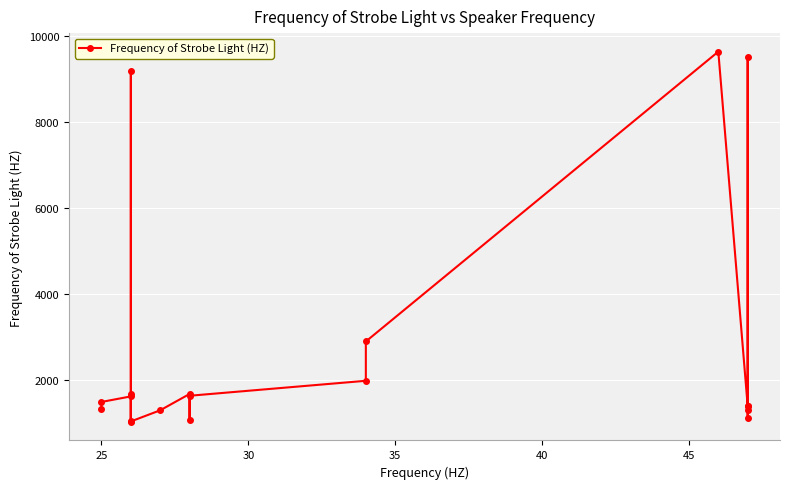

How many lines are shown in the chart?

1